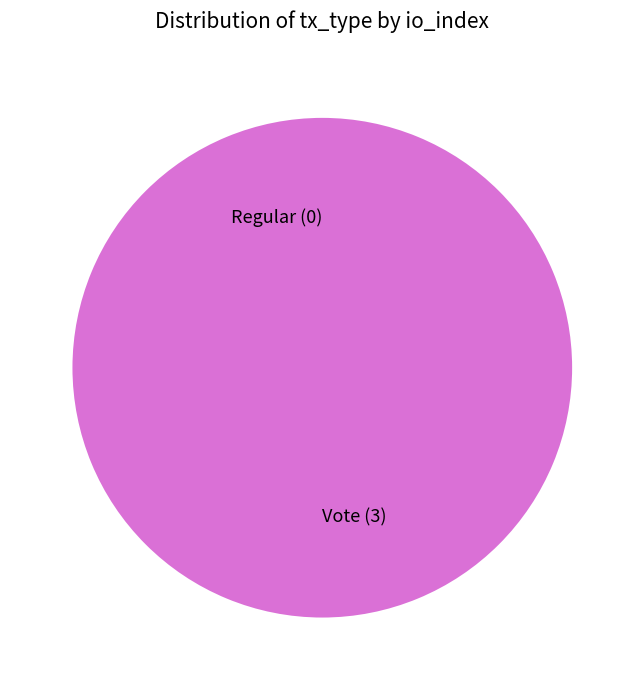

How many slices are in this pie chart?

2